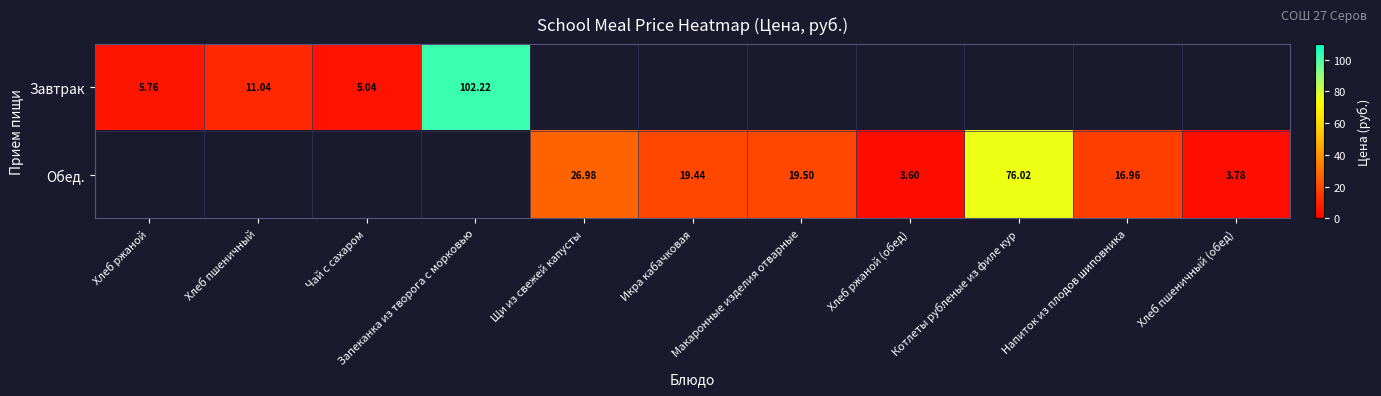

Count the number of data series in this chart.

2